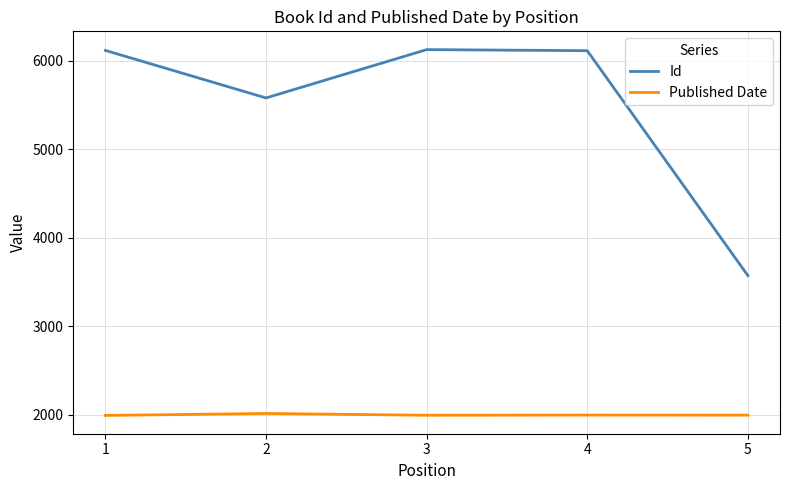

Which series has the widest spread of values?

Id